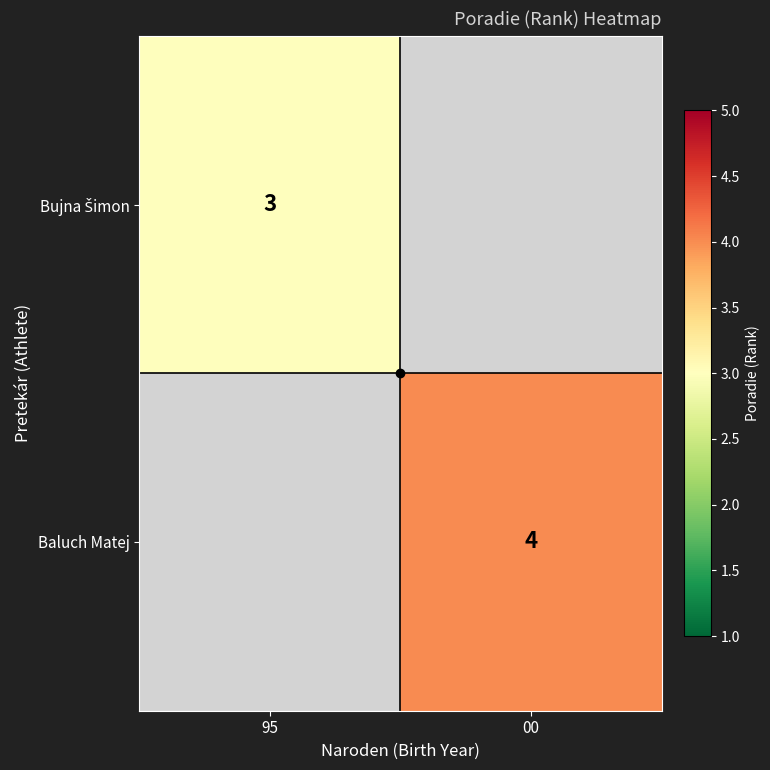

Which label corresponds to the smallest value in the chart?

95